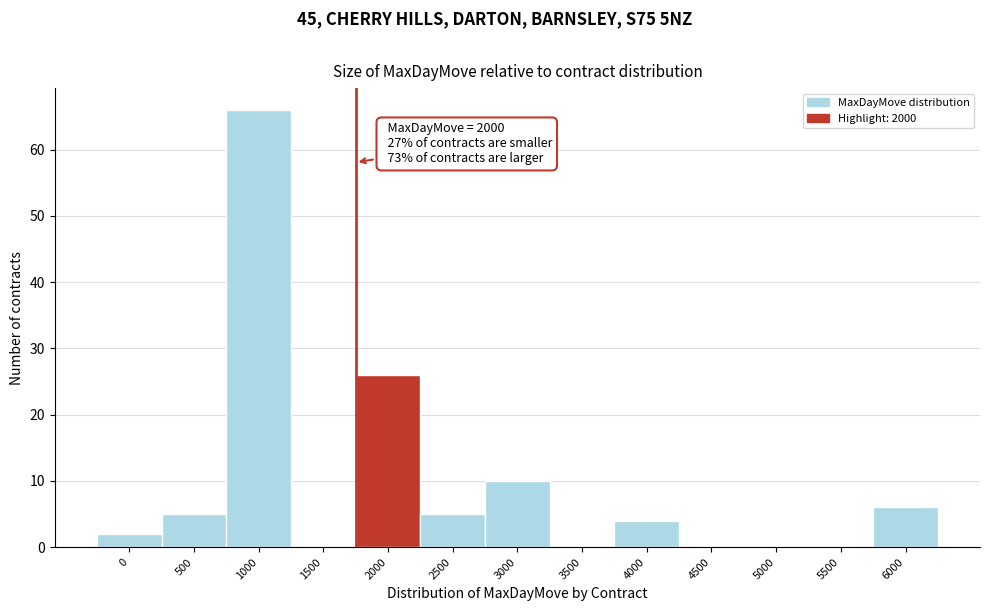

Reading left to right, list all the values displayed in this chart.

0=2	500=5	1000=66	1500=0	2000=26	2500=5	3000=10	3500=0	4000=4	4500=0	5000=0	5500=0	6000=6